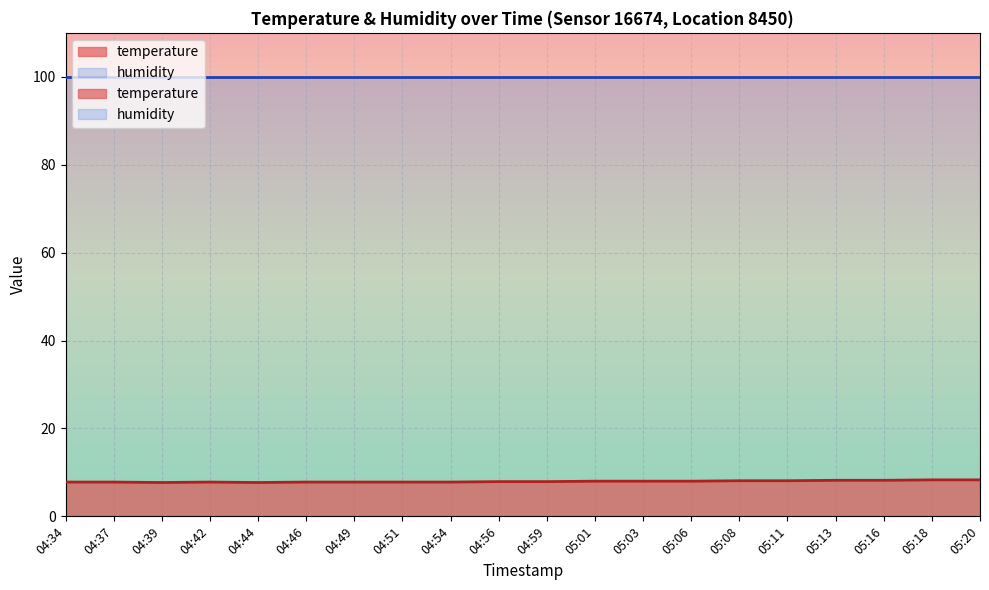

What value does the data have at 05:13?

8.2